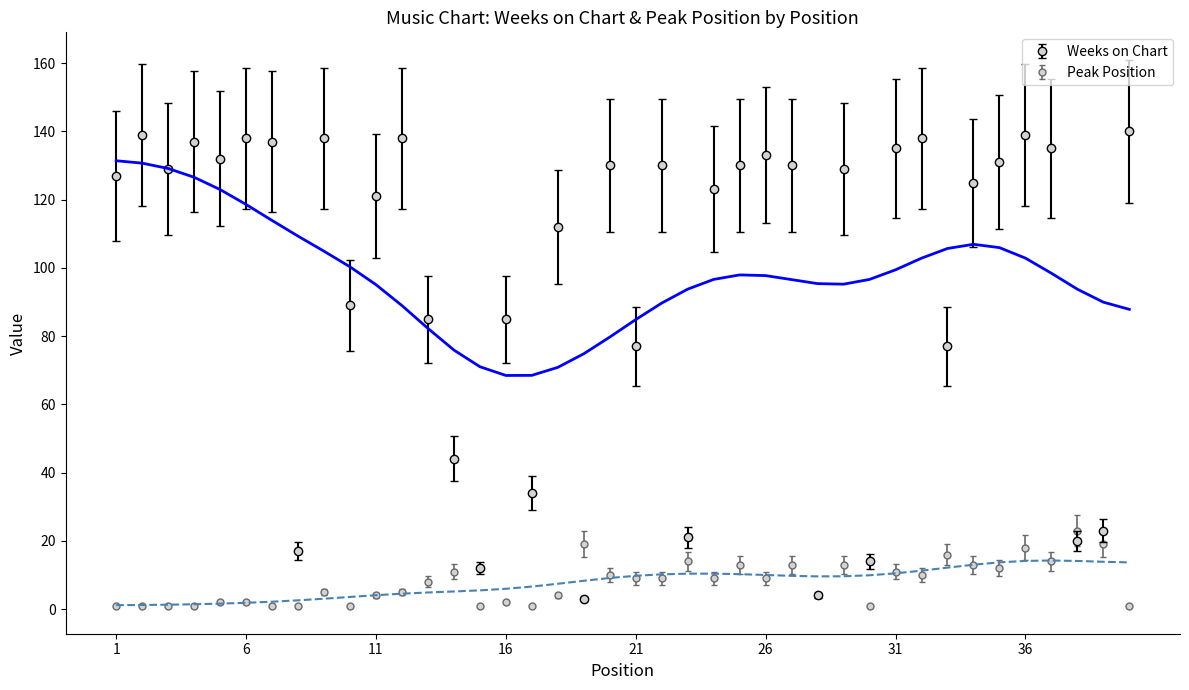

Rank the categories by Peak Position value from highest to lowest.

38, 19, 39, 36, 33, 23, 37, 25, 27, 29, 34, 35, 14, 31, 20, 32, 21, 22, 24, 26, 13, 9, 12, 11, 18, 28, 5, 6, 16, 1, 2, 3, 4, 7, 8, 10, 15, 17, 30, 40